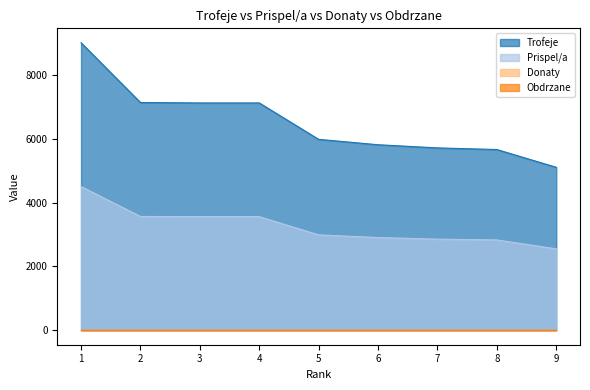

Between 2 and 6, which series saw the biggest shift?

Trofeje